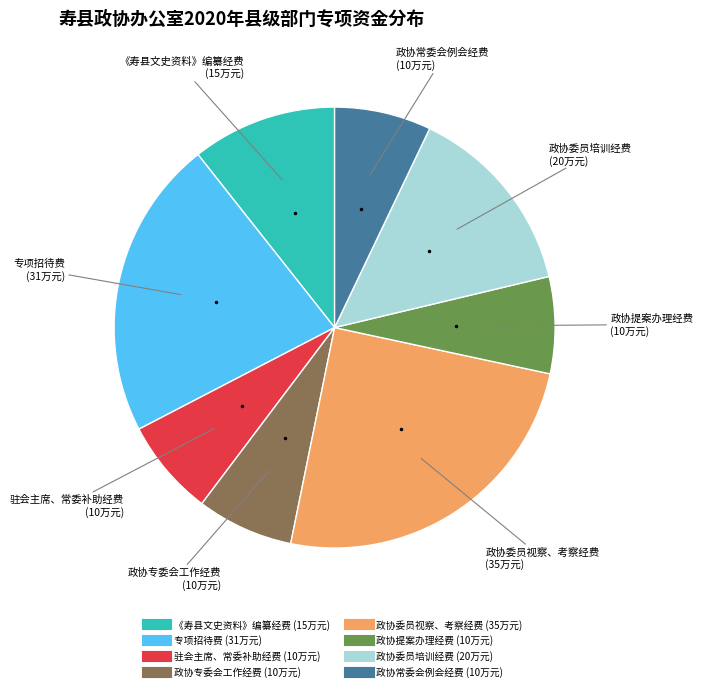

Is there a majority slice in this chart?

No